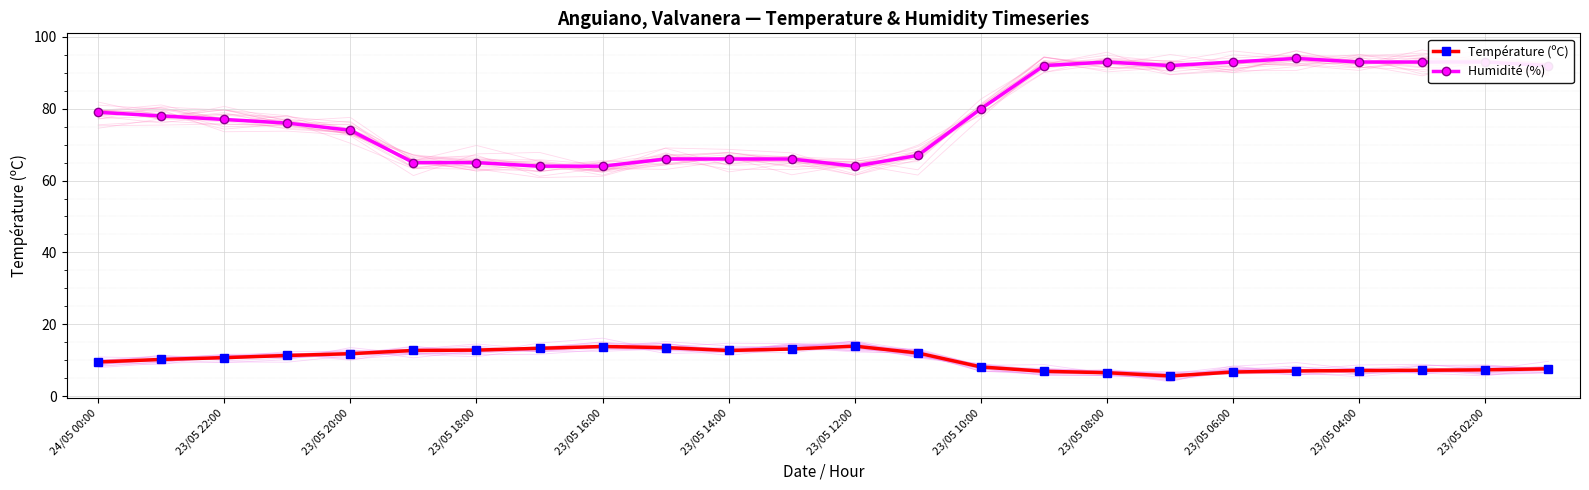

What is the highest value of the Humidité (%) series?

94.0